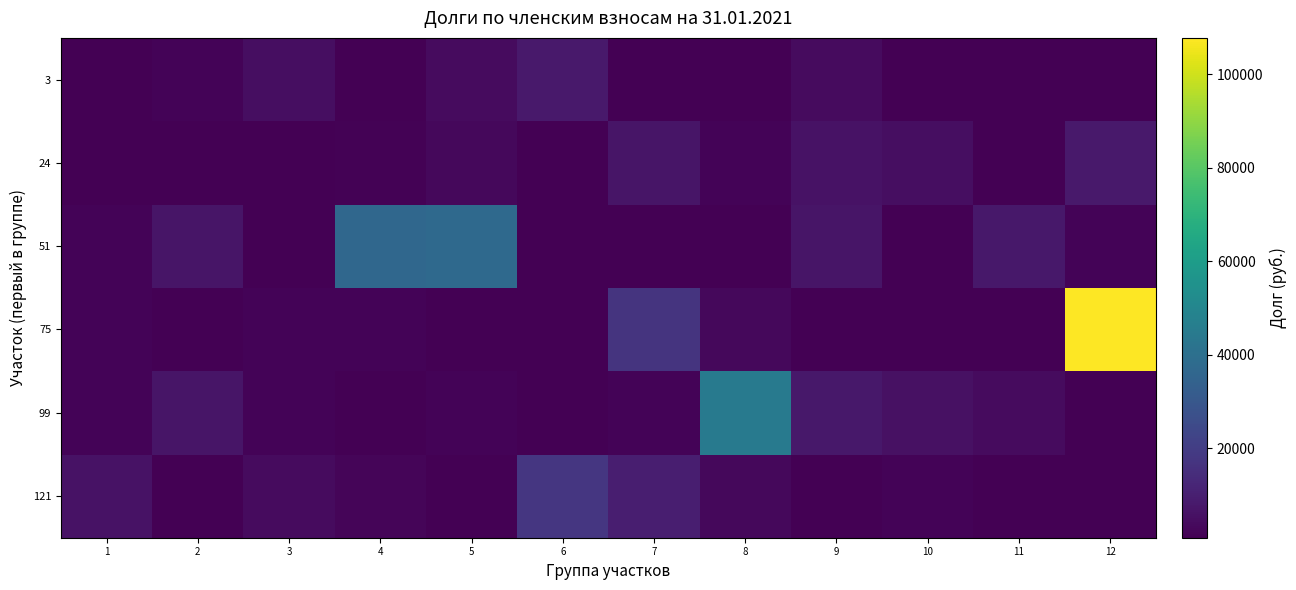

At 8, list the series in order from smallest to largest.

3, 51, 24, 75, 121, 99